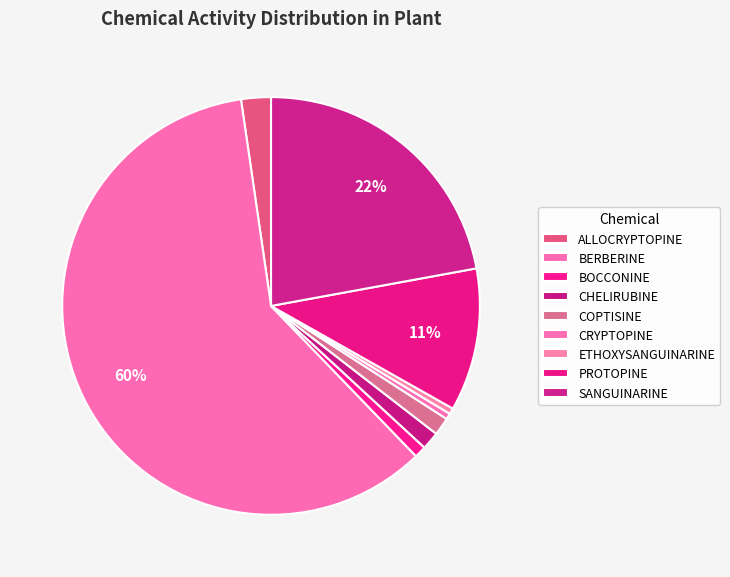

What percentage is the ALLOCRYPTOPINE slice, to the nearest percent?

2%